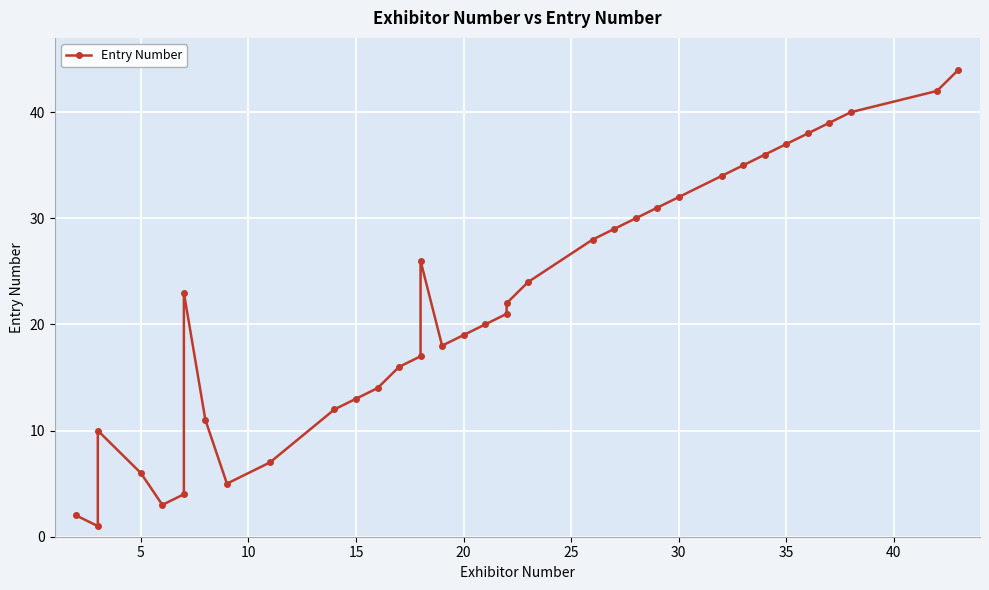

What is the maximum value shown in the chart?

44